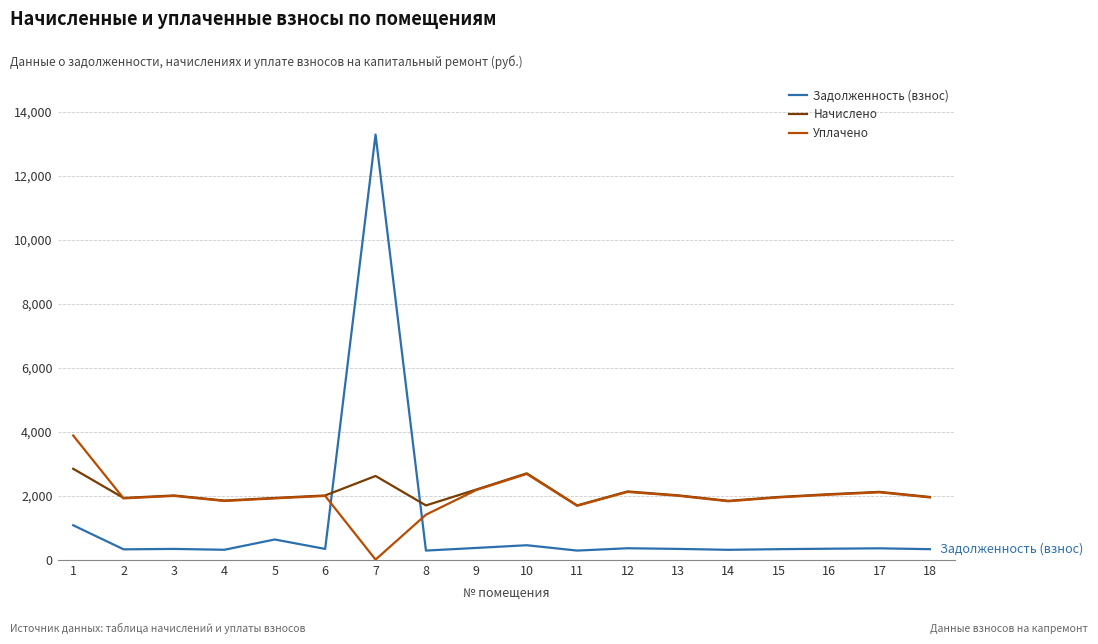

List the series in order of their peak value, lowest first.

Начислено, Уплачено, Задолженность (взнос)